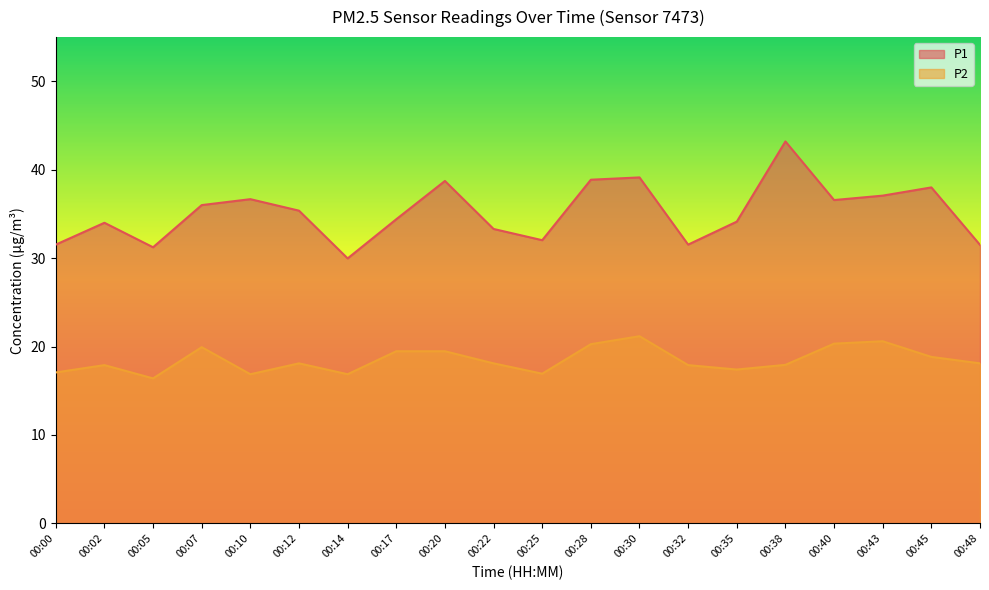

At which category does P2 reach its first local peak?

00:02